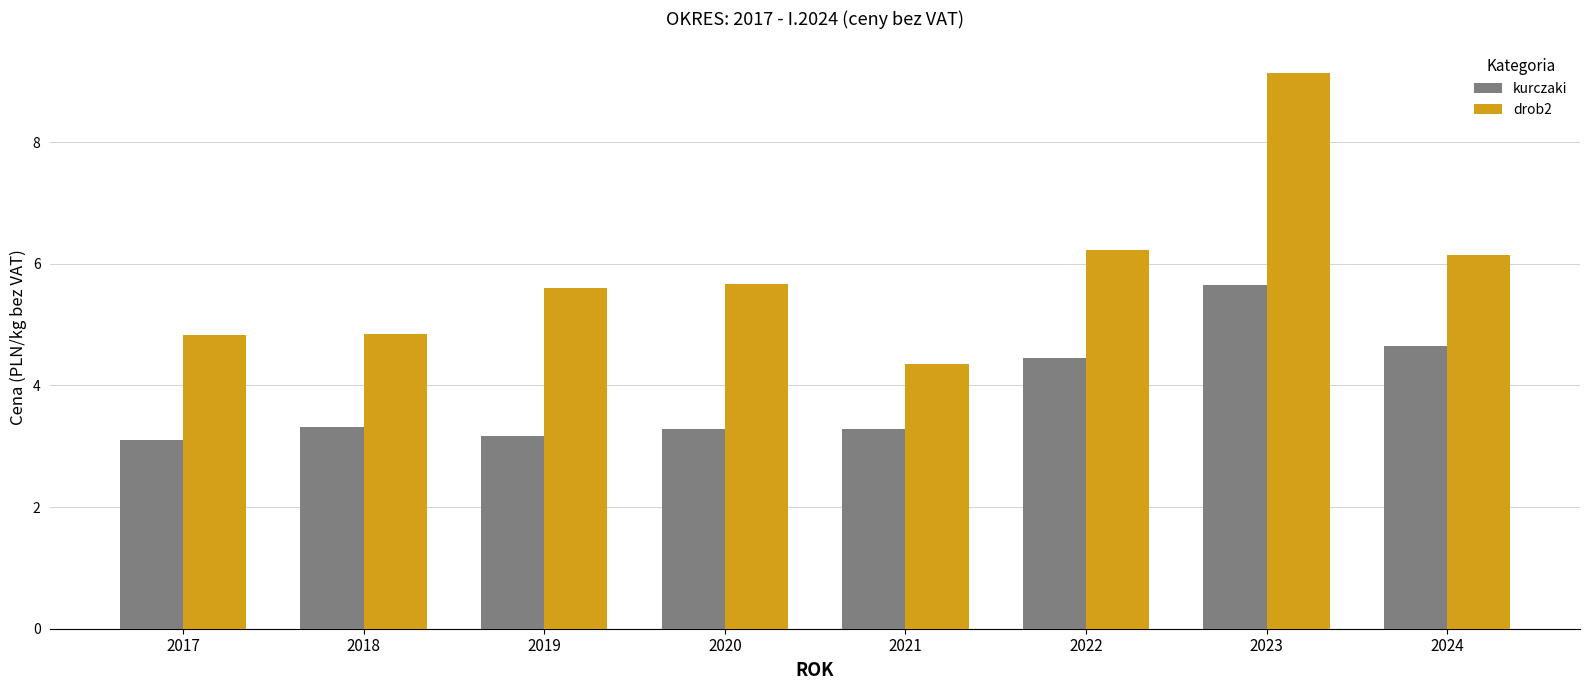

Is the value of kurczaki at 2022 greater than the value of drob2 at 2023?

No